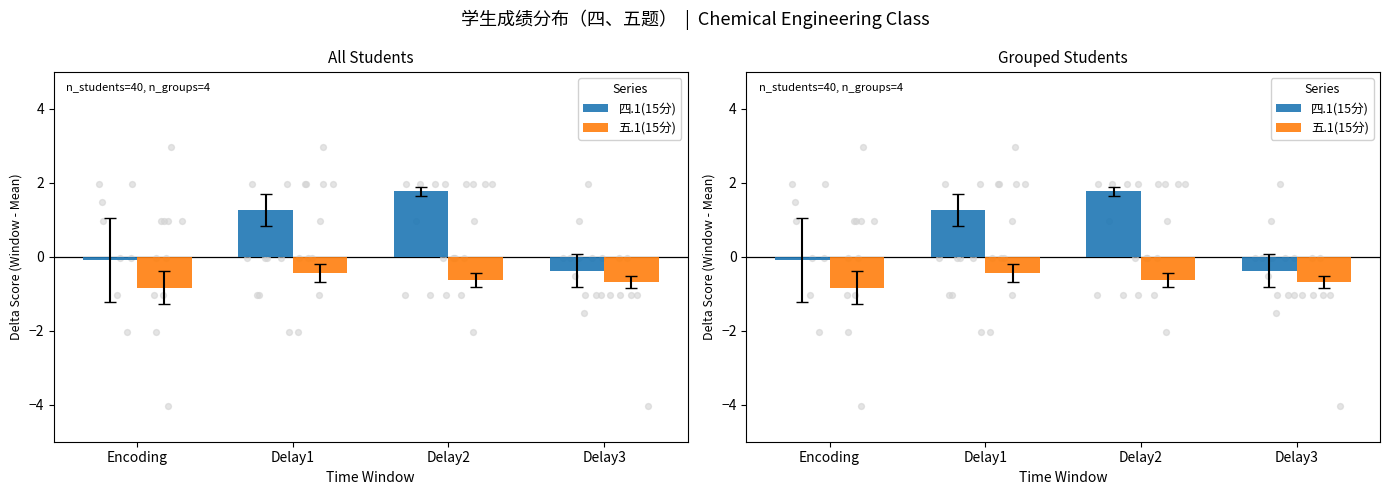

Which series contains the lowest Y value?

五.1(15分)